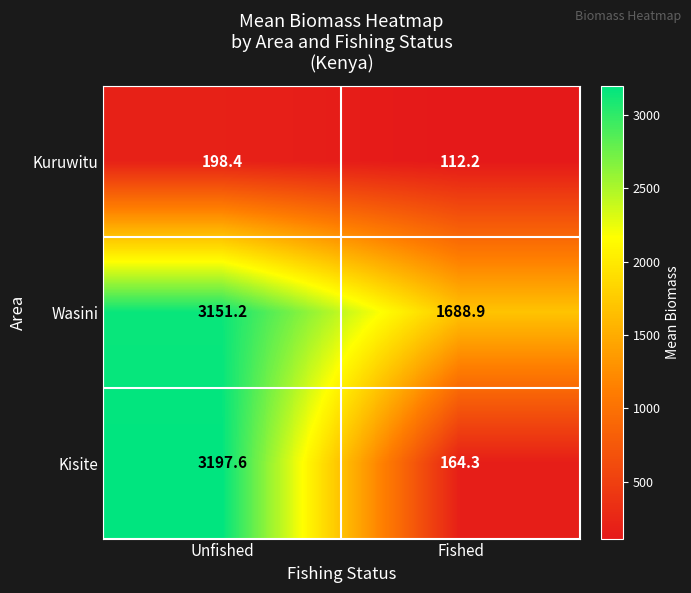

Rank the series by their average value, from highest to lowest.

Wasini, Kisite, Kuruwitu